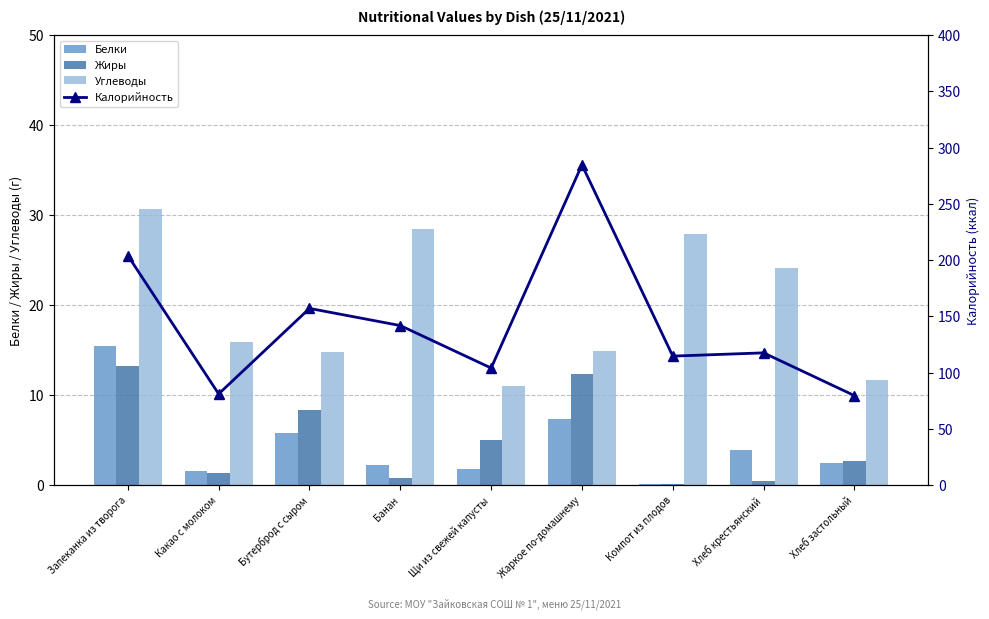

What is the label of the 5th bar from the right?

Щи из свежей капусты